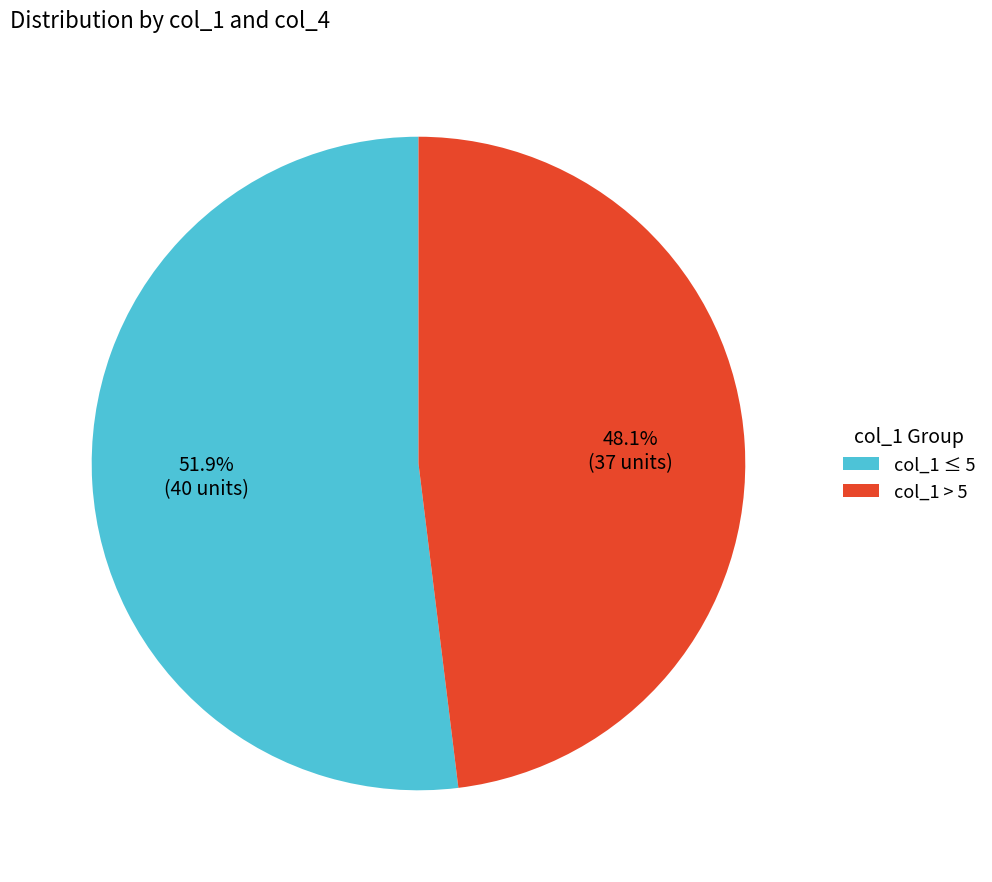

Between col_1 > 5 and col_1 ≤ 5, which is larger?

col_1 ≤ 5